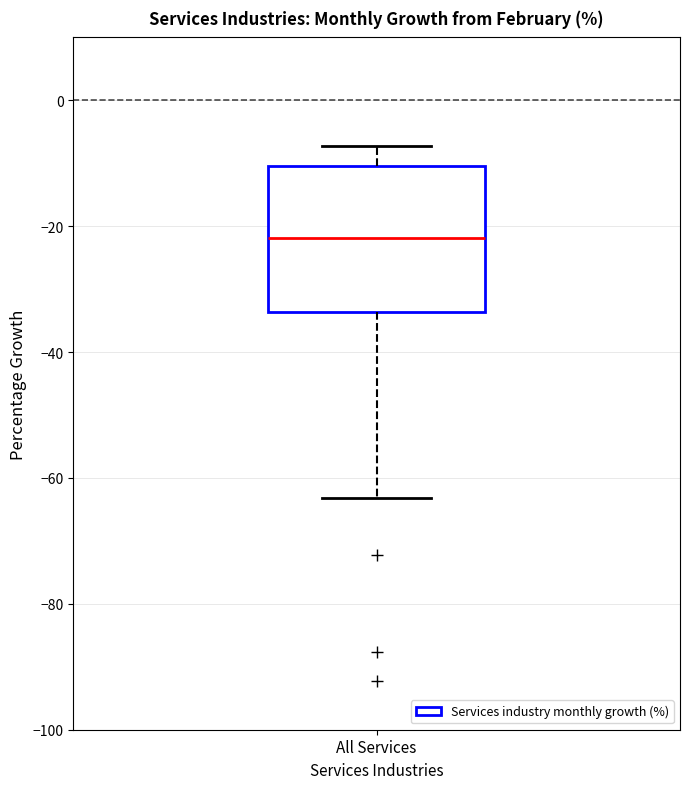

Read this box plot against the y-axis: the position of the median line, the range covered by the box, and the ends of both whiskers. The values are not printed on the chart, so give them approximately, as read against the axis.

median -22, box -34 to -10, whiskers -64 to -8